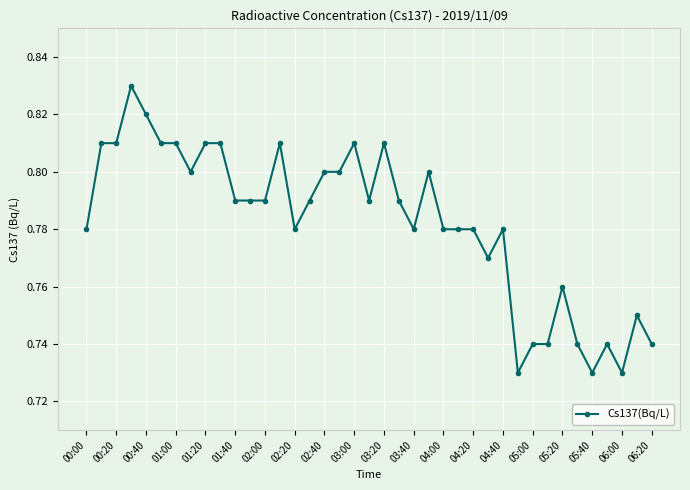

How many values are between 0 and 1?

39